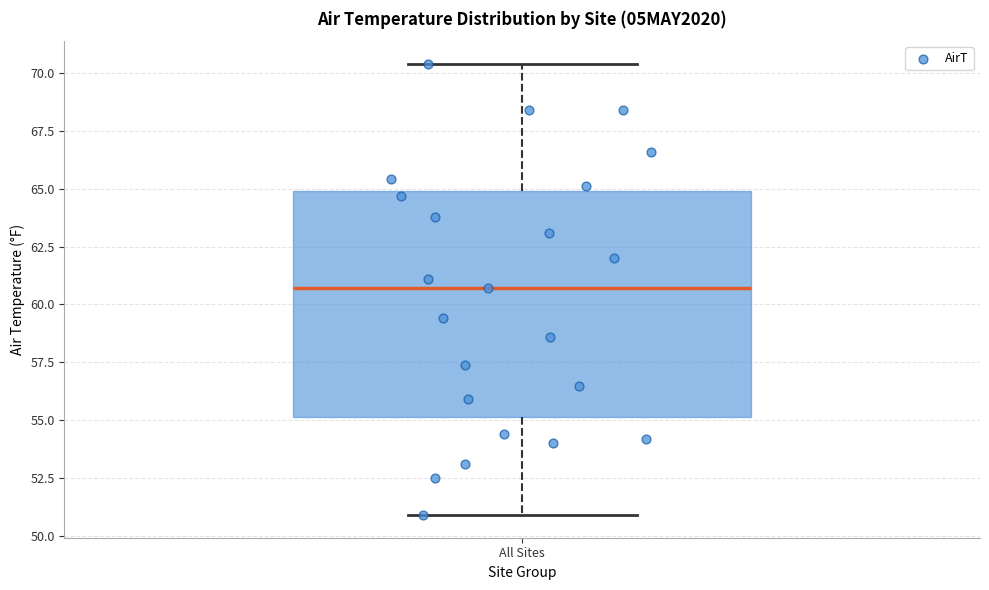

Read this box plot against the y-axis: the position of the median line, the range covered by the box, and the ends of both whiskers. The values are not printed on the chart, so give them approximately, as read against the axis.

median 60.5, box 55.0 to 65.0, whiskers 51.0 to 70.5